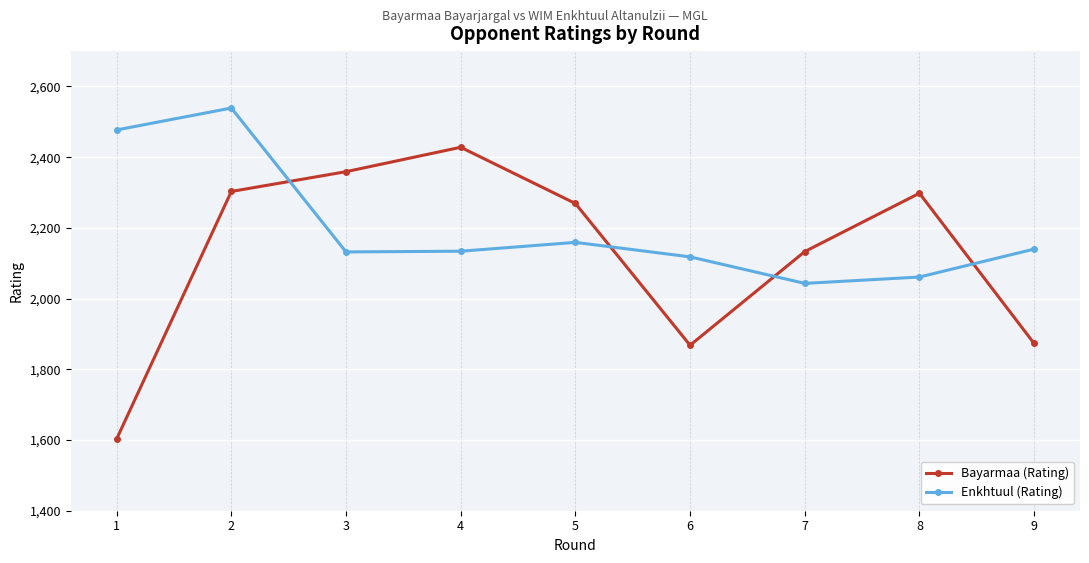

What is the difference between the Enkhtuul (Rating) values at 2 and 6?

421